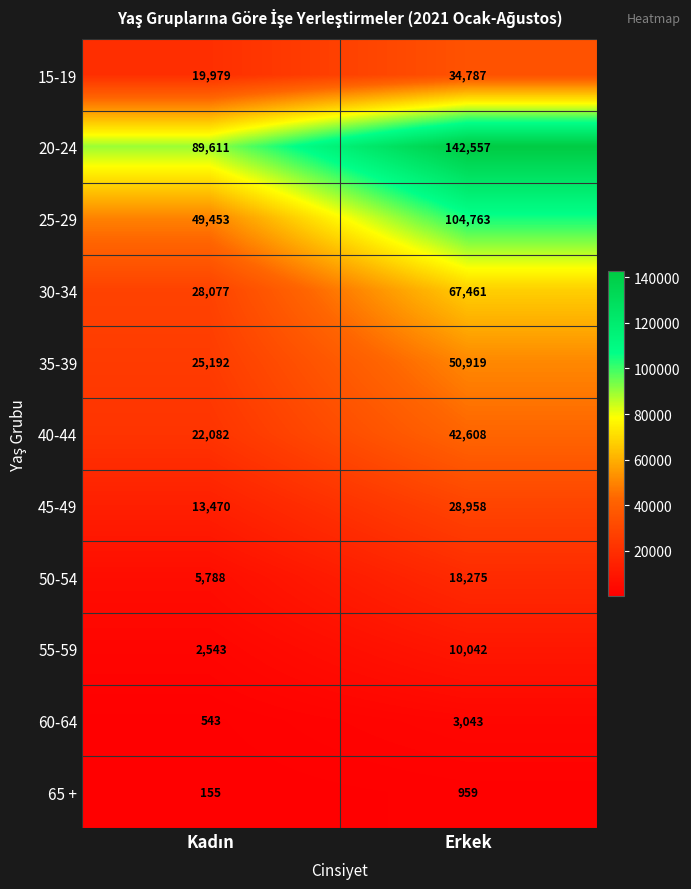

At Erkek, list the series in order from smallest to largest.

65 +, 60-64, 55-59, 50-54, 45-49, 15-19, 40-44, 35-39, 30-34, 25-29, 20-24